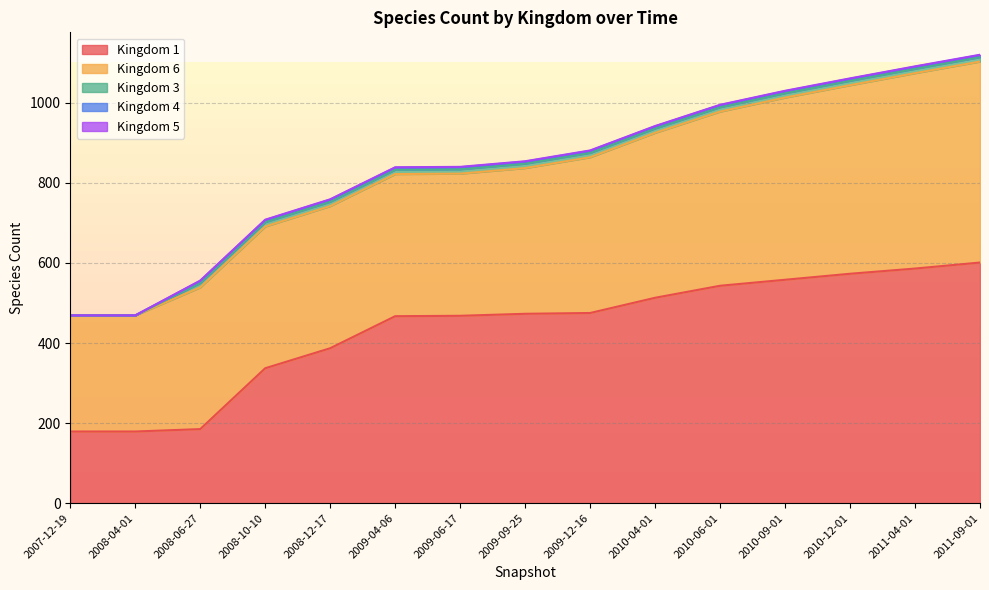

Is it true that 6 equals 84 at 2008-12-17?

False